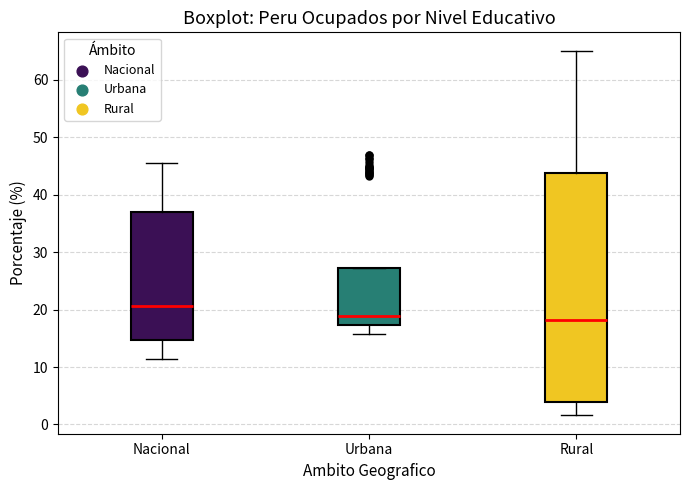

Where does the lower whisker of the box for Urbana end on the y-axis? The values are not printed on the chart, so give them approximately, as read against the axis.

16